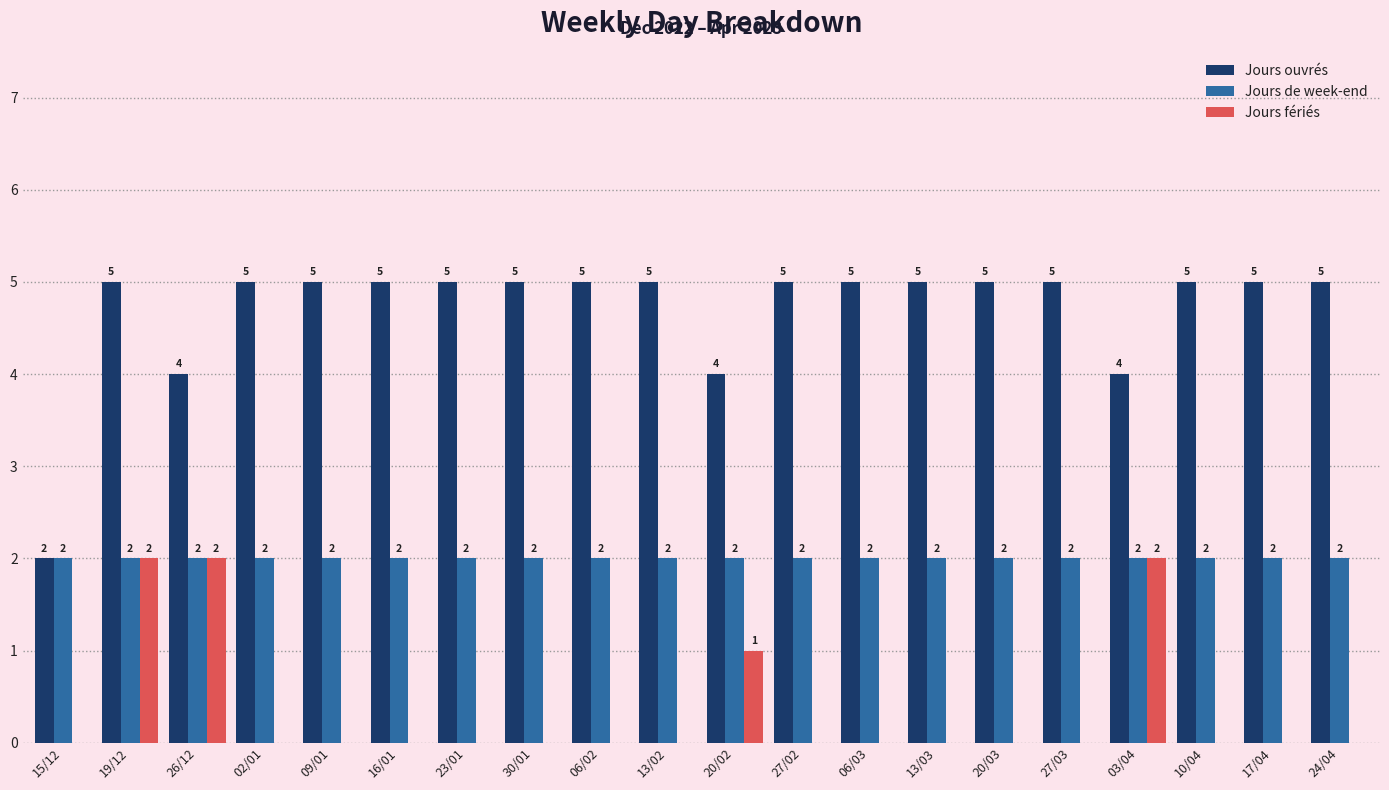

True or false: Jours de week-end has a value of 2 at 20/03.

True